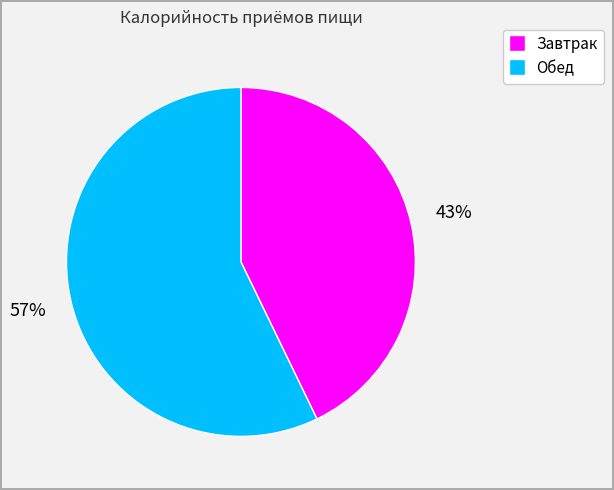

What percentage is the Завтрак slice, to the nearest percent?

43%